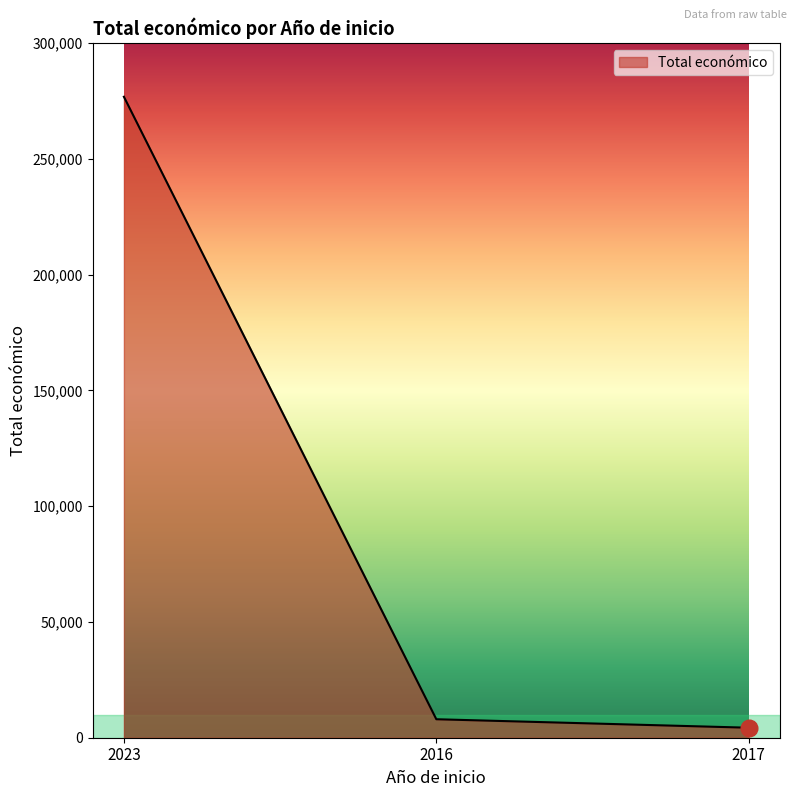

Reading left to right, what are all the values shown in this chart?

276794	7980	4320